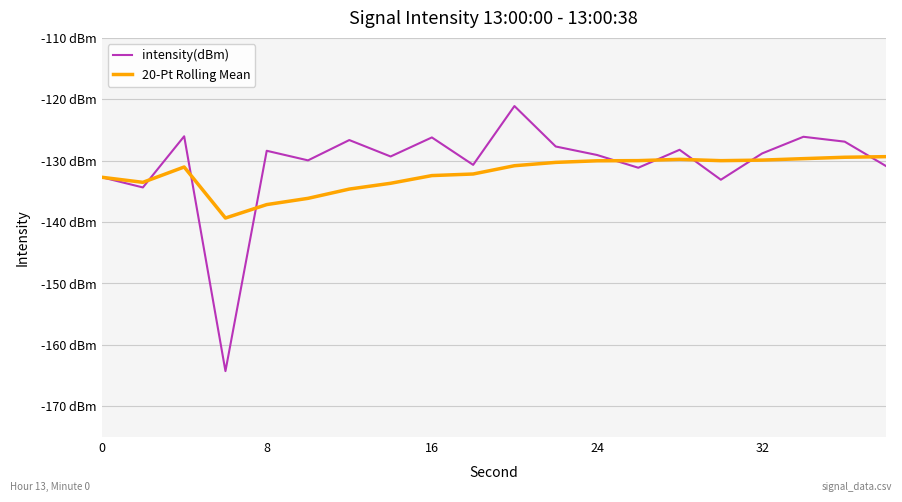

What are all the series names shown in the legend?

intensity(dBm), 20-Pt Rolling Mean